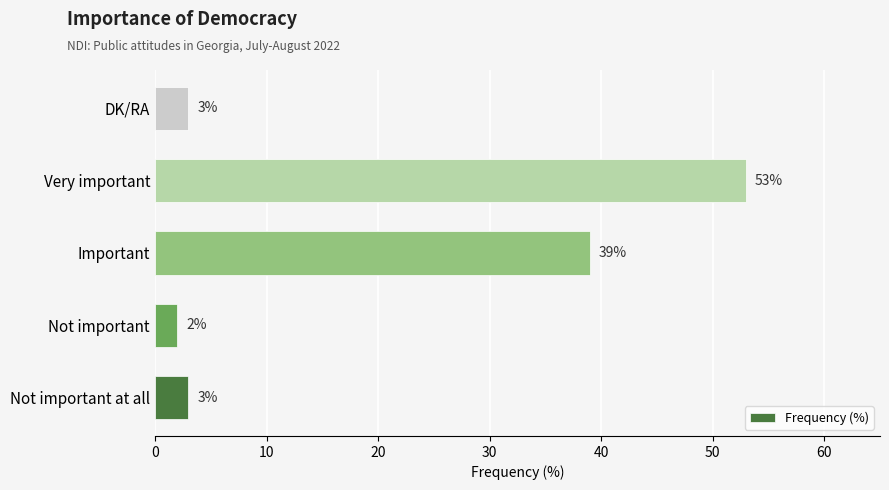

What is the average value?

20